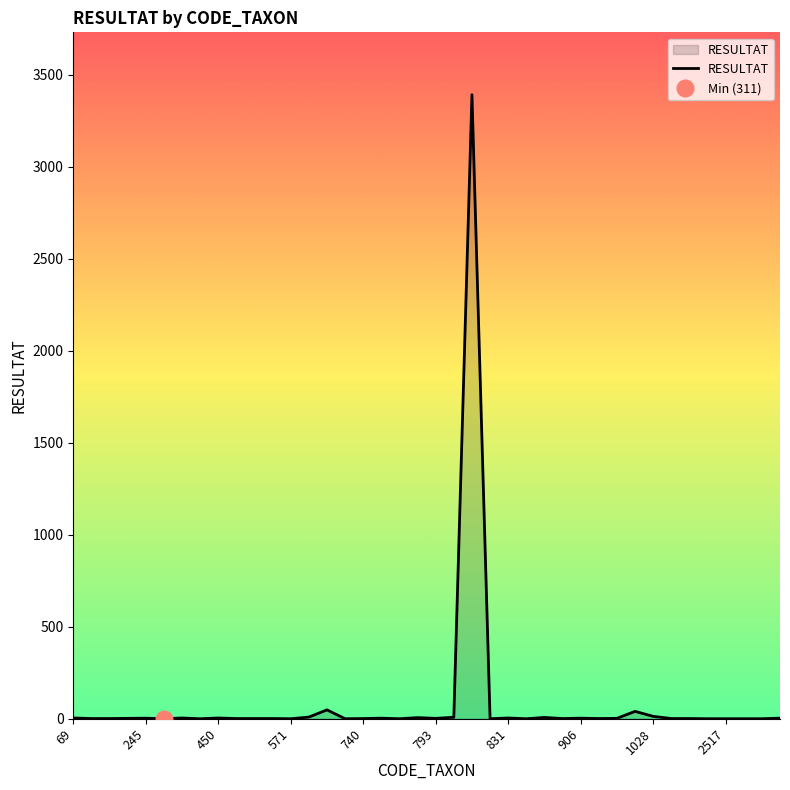

The chart shows a value of 7 at 838. True or false?

True